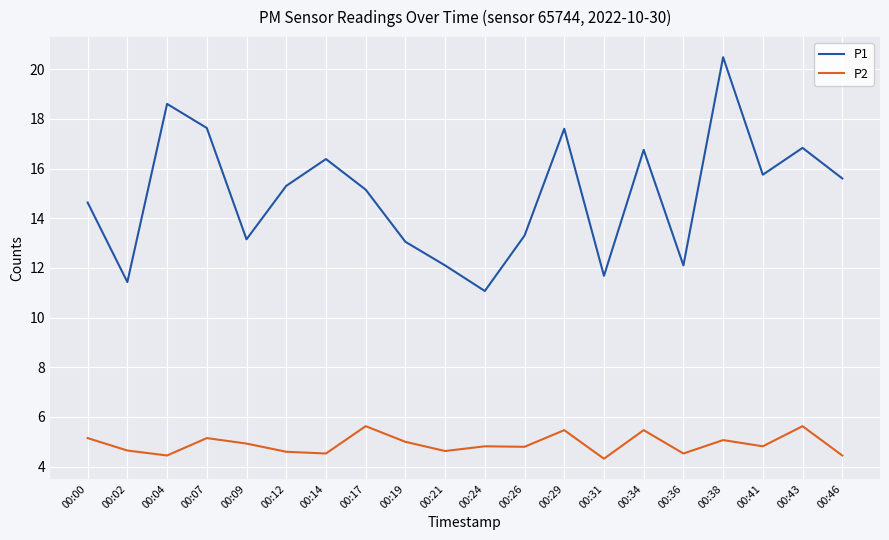

Count the number of categories in the chart.

20